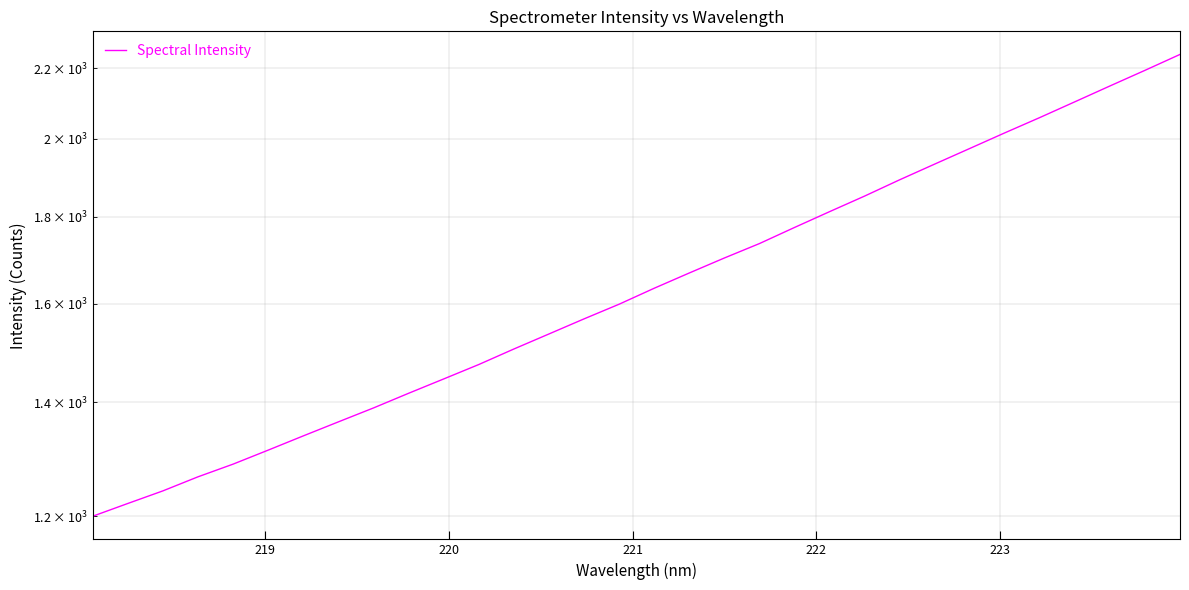

Reading left to right, list all the values displayed in this chart.

1200.1	1221.0	1242.0	1265.9	1287.8	1312.5	1338.0	1363.7	1389.6	1417.4	1445.2	1473.6	1504.9	1535.9	1567.5	1599.0	1633.9	1667.9	1702.1	1735.6	1773.9	1812.2	1850.8	1892.1	1932.7	1973.9	2016.2	2058.4	2102.7	2148.2	2194.1	2241.8